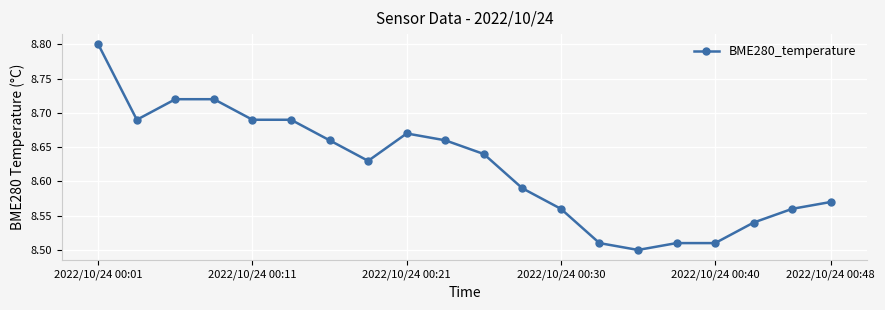

What is the sum of all values?

172.4